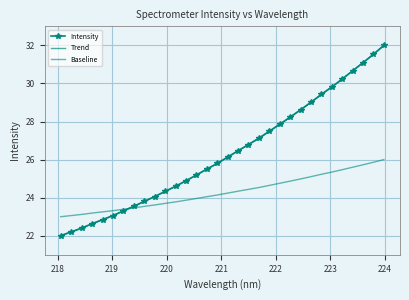

Which series has the widest spread of values?

Intensity